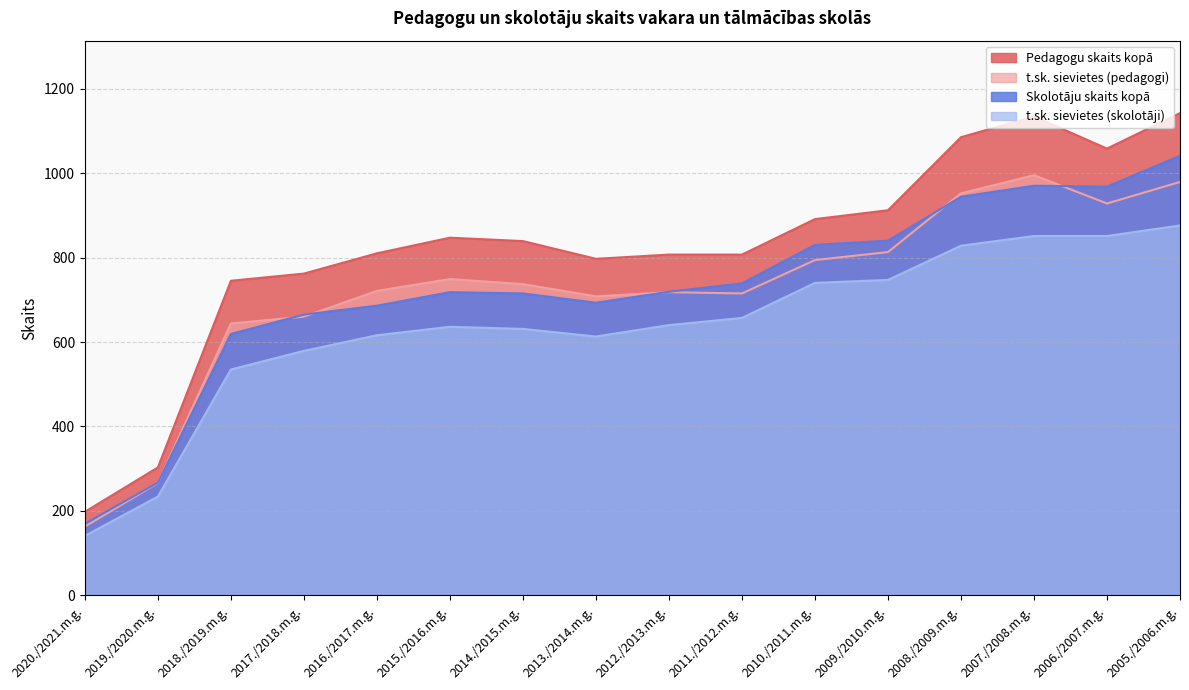

Reading left to right, list all the values displayed in this chart.

Pedagogu skaits kopā: 2020./2021.m.g.=198	2019./2020.m.g.=303	2018./2019.m.g.=745	2017./2018.m.g.=762	2016./2017.m.g.=810	2015./2016.m.g.=847	2014./2015.m.g.=839	2013./2014.m.g.=797	2012./2013.m.g.=807	2011./2012.m.g.=807	2010./2011.m.g.=891	2009./2010.m.g.=912	2008./2009.m.g.=1085	2007./2008.m.g.=1134	2006./2007.m.g.=1058	2005./2006.m.g.=1142
t.sk. sievietes (pedagogi): 2020./2021.m.g.=163	2019./2020.m.g.=266	2018./2019.m.g.=644	2017./2018.m.g.=660	2016./2017.m.g.=721	2015./2016.m.g.=749	2014./2015.m.g.=737	2013./2014.m.g.=708	2012./2013.m.g.=718	2011./2012.m.g.=715	2010./2011.m.g.=794	2009./2010.m.g.=813	2008./2009.m.g.=952	2007./2008.m.g.=995	2006./2007.m.g.=928	2005./2006.m.g.=979
Skolotāju skaits kopā: 2020./2021.m.g.=170	2019./2020.m.g.=267	2018./2019.m.g.=619	2017./2018.m.g.=665	2016./2017.m.g.=686	2015./2016.m.g.=718	2014./2015.m.g.=715	2013./2014.m.g.=693	2012./2013.m.g.=719	2011./2012.m.g.=739	2010./2011.m.g.=830	2009./2010.m.g.=840	2008./2009.m.g.=944	2007./2008.m.g.=970	2006./2007.m.g.=968	2005./2006.m.g.=1041
t.sk. sievietes (skolotāji): 2020./2021.m.g.=141	2019./2020.m.g.=234	2018./2019.m.g.=535	2017./2018.m.g.=579	2016./2017.m.g.=616	2015./2016.m.g.=636	2014./2015.m.g.=631	2013./2014.m.g.=613	2012./2013.m.g.=640	2011./2012.m.g.=657	2010./2011.m.g.=740	2009./2010.m.g.=747	2008./2009.m.g.=828	2007./2008.m.g.=851	2006./2007.m.g.=851	2005./2006.m.g.=876